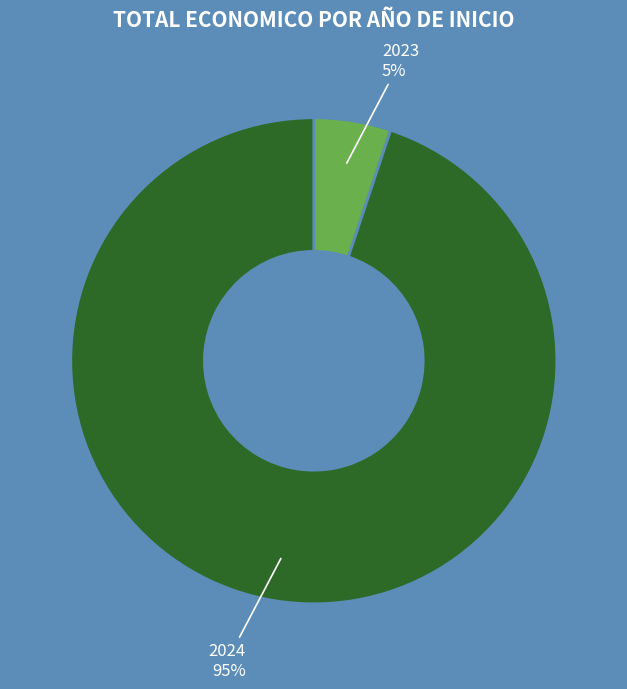

To the nearest percent, what is the average slice percentage?

50%